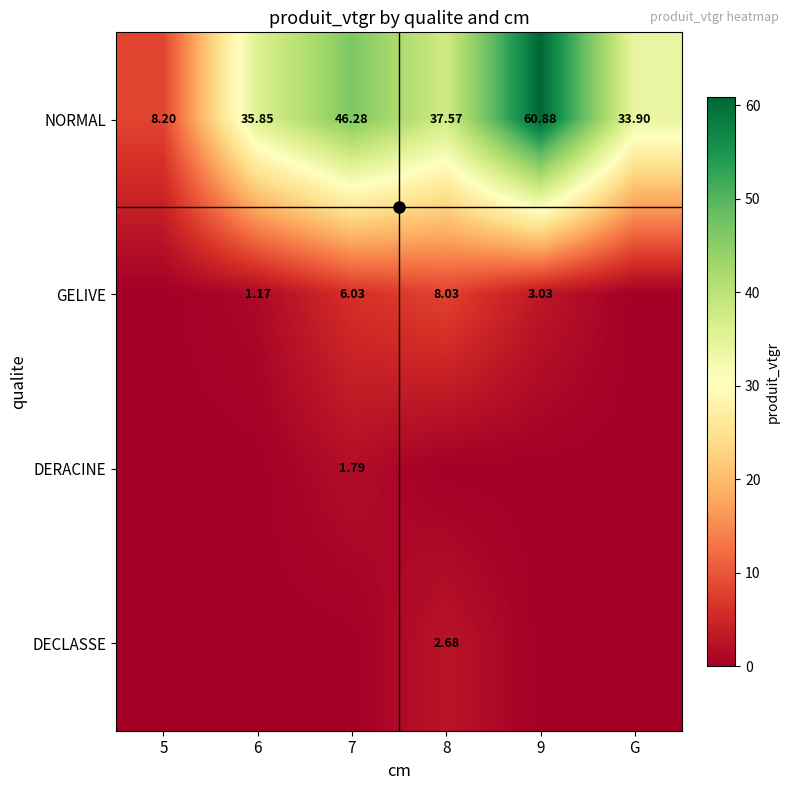

Rank the categories by NORMAL value from highest to lowest.

9, 7, 8, 6, G, 5